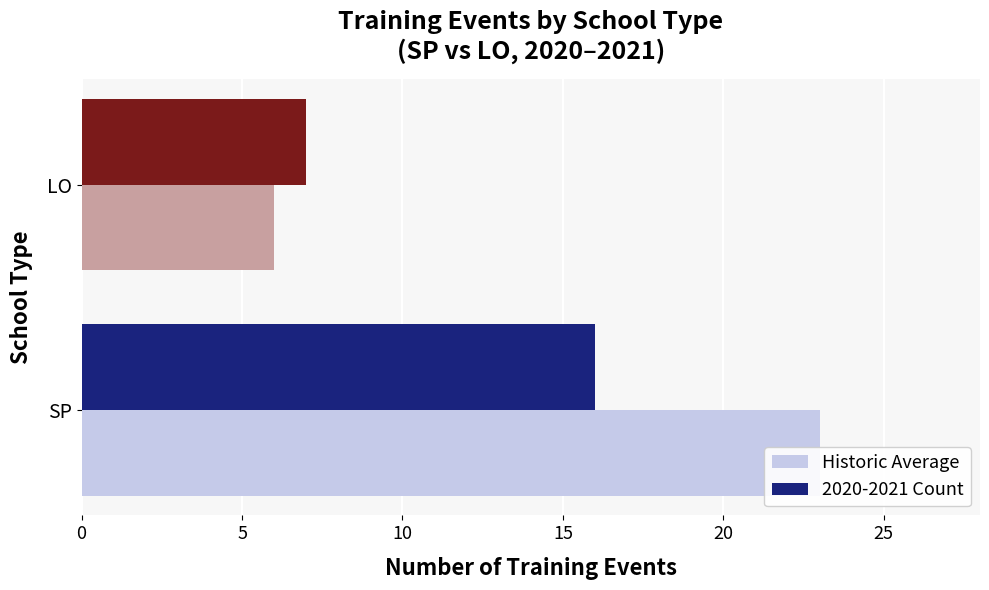

List the series in order of their overall mean, highest first.

Historic Average, 2020-2021 Count